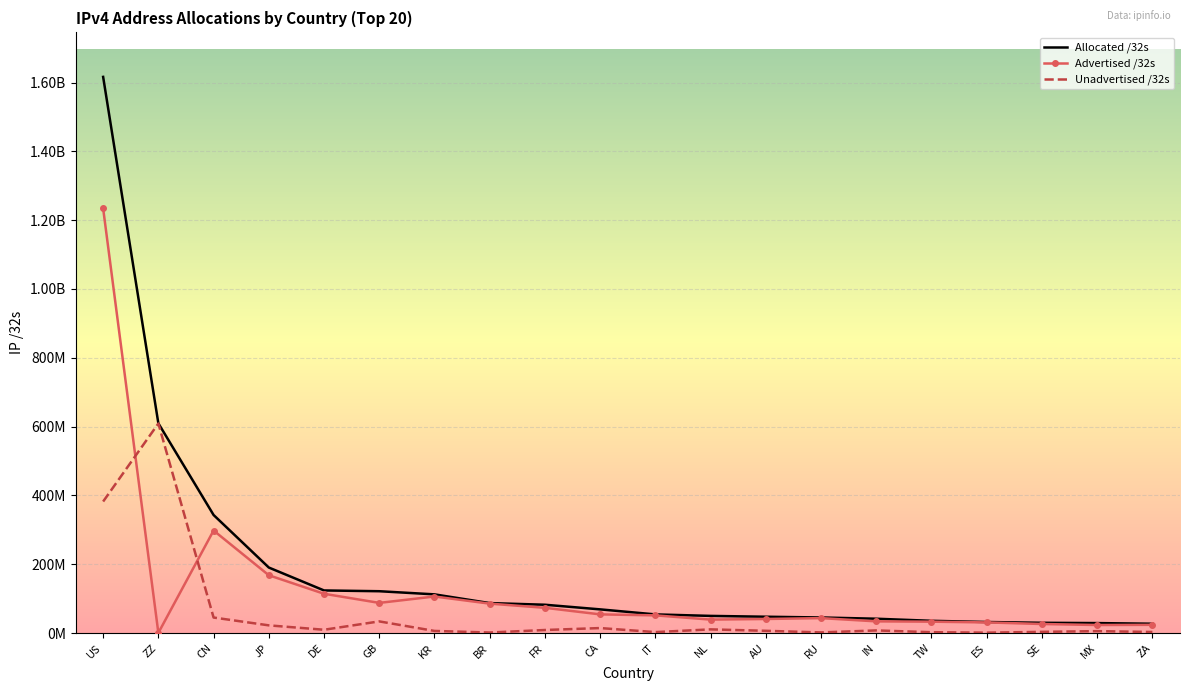

At which category does the chart reach its minimum across all series?

ZZ